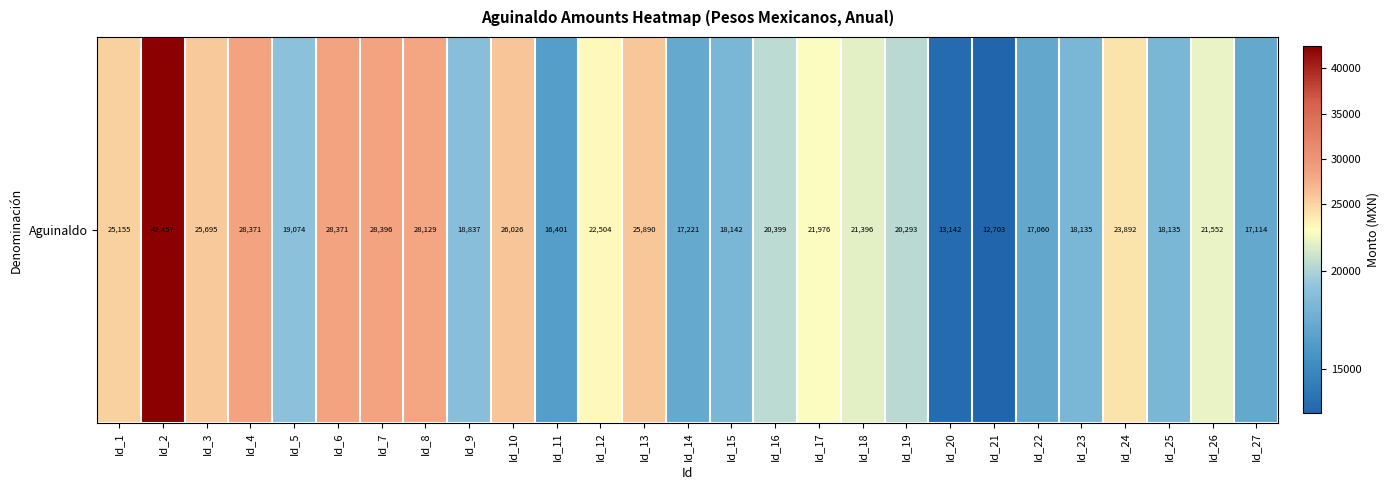

What is the difference between the maximum and second lowest values?

29314.9